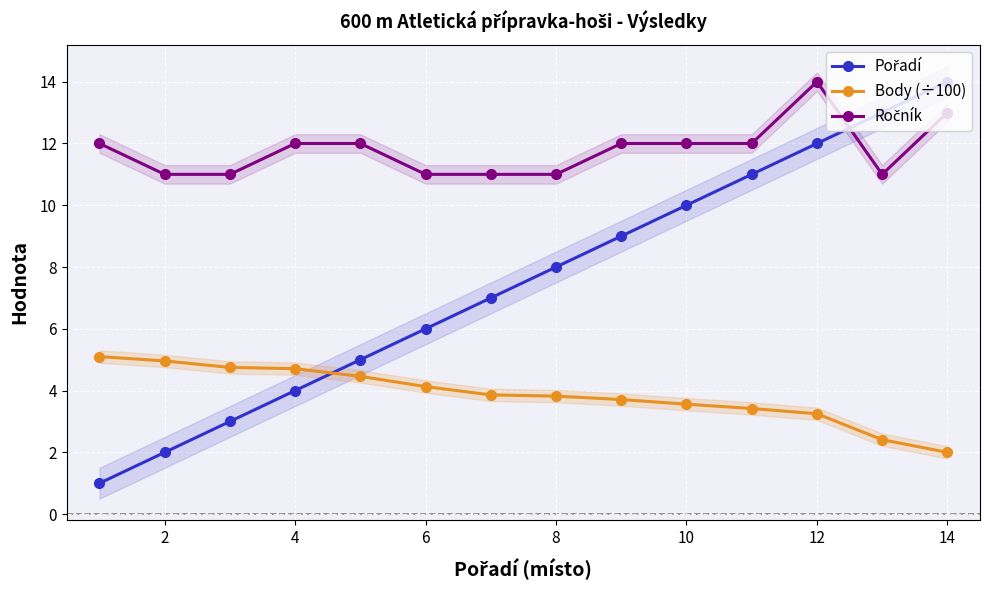

At which label does Body (÷100) reach its minimum?

14